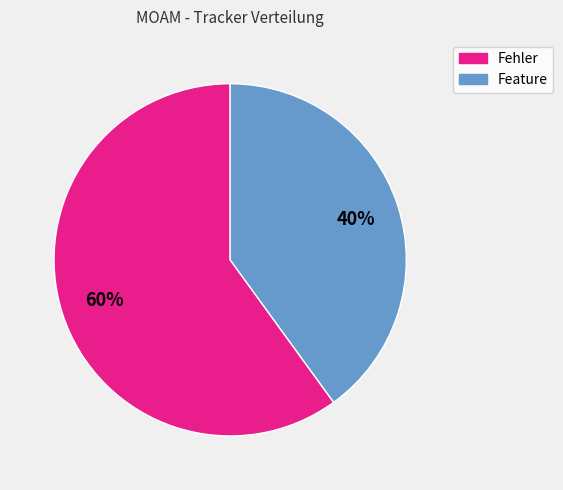

Is there a majority slice in this chart?

Yes